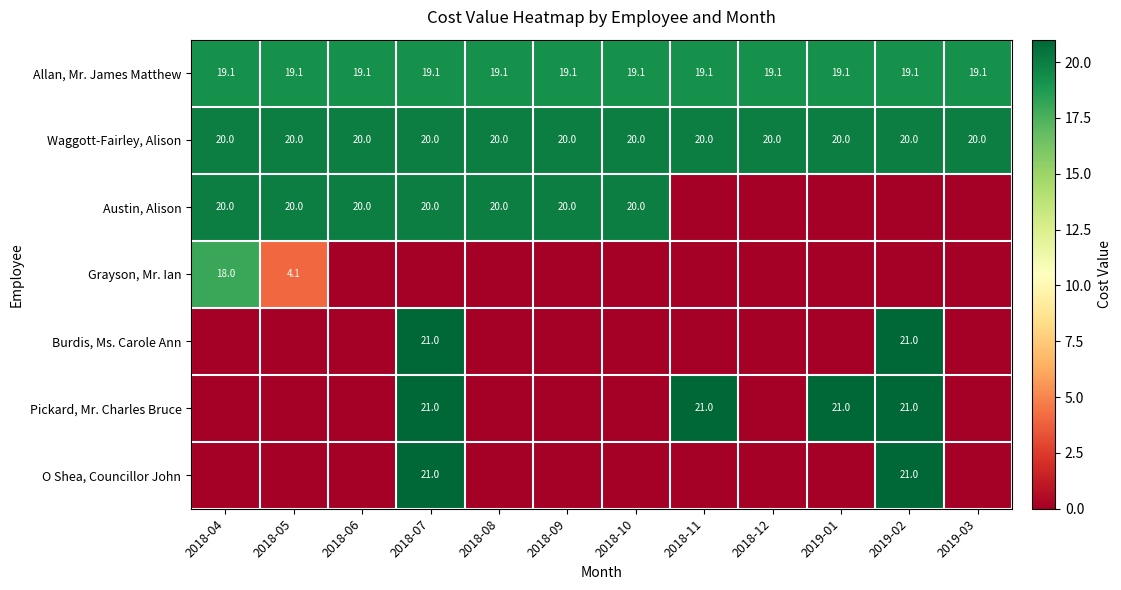

What is the lowest value of the Allan, Mr. James Matthew series?

19.1